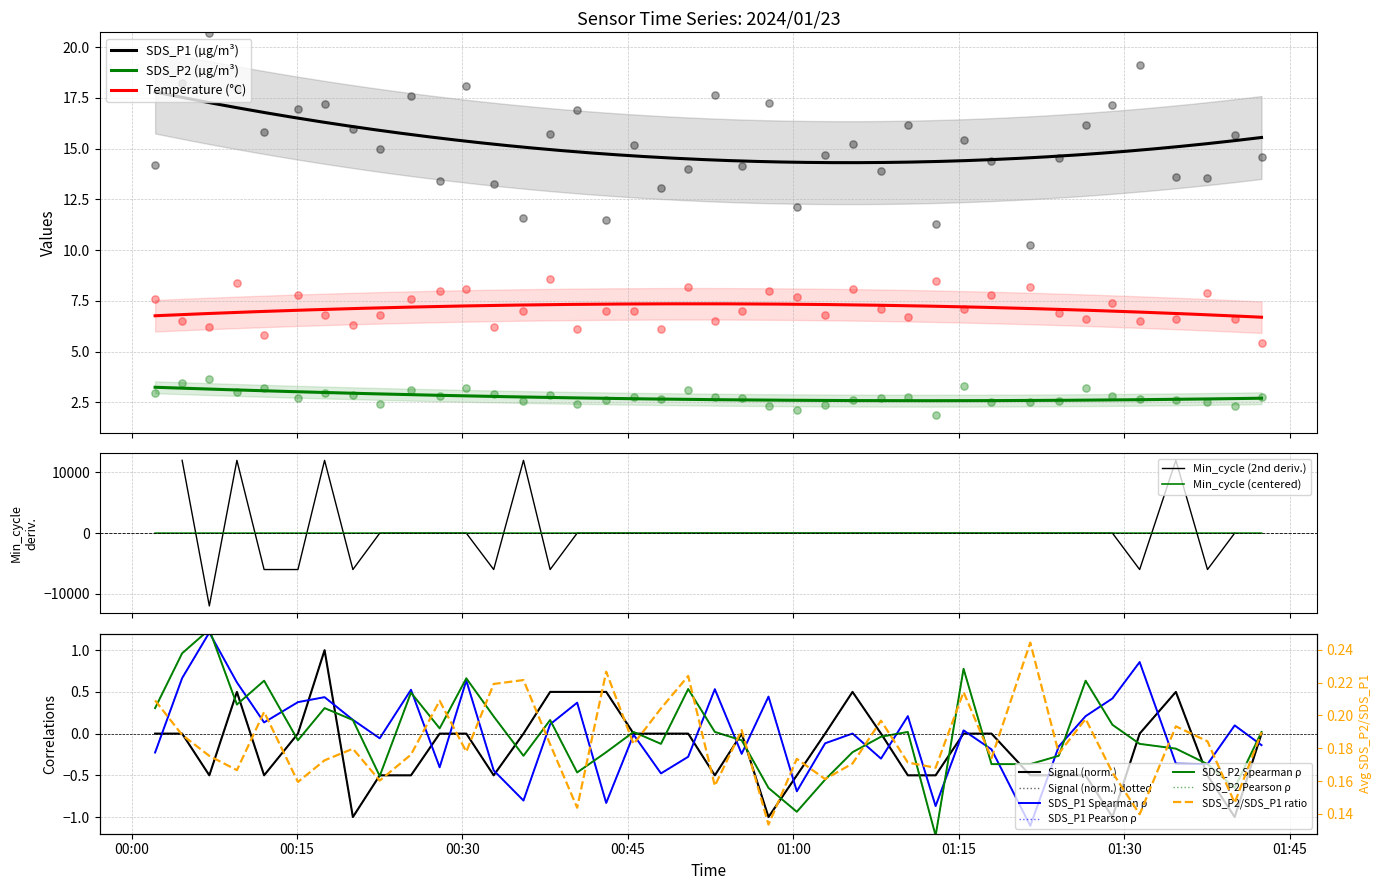

Which series has the largest total across all categories?

SDS_P1